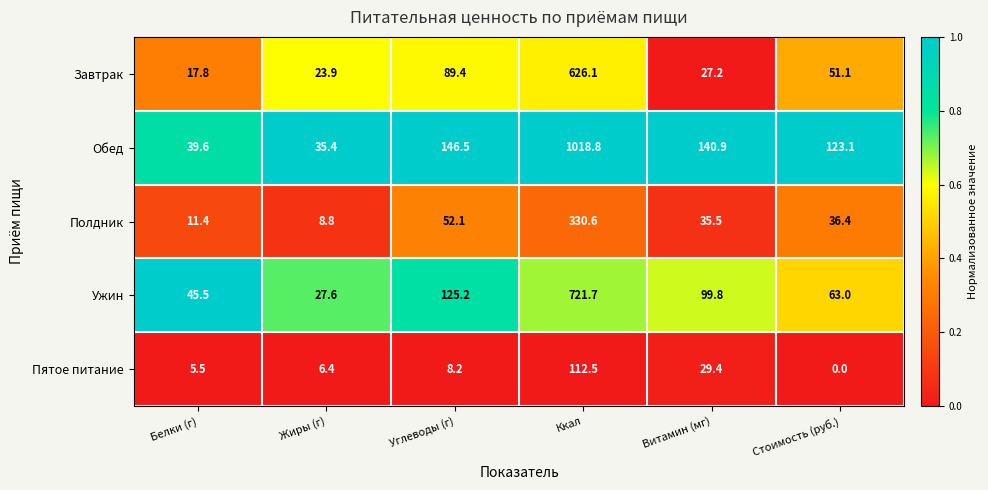

At Витамин (мг), list the series in order from smallest to largest.

Завтрак, Пятое питание, Полдник, Ужин, Обед